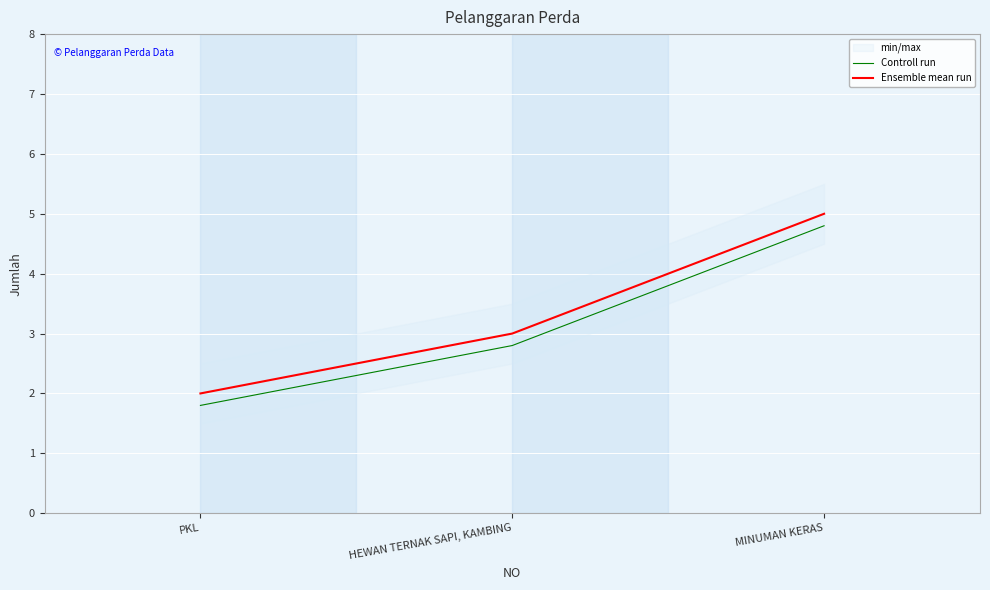

Rank the series by their average value, from lowest to highest.

Controll run, Ensemble mean run